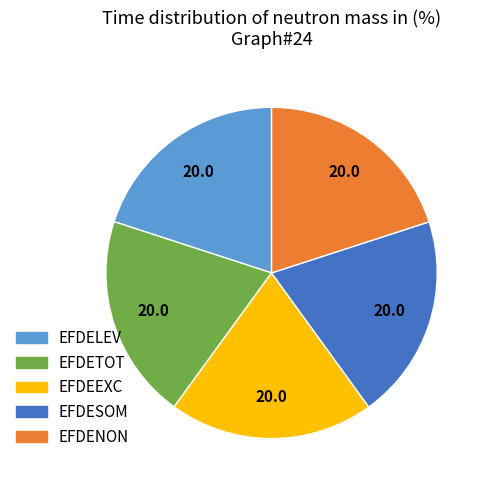

The EFDENON slice represents 20% of the pie. True or false?

True